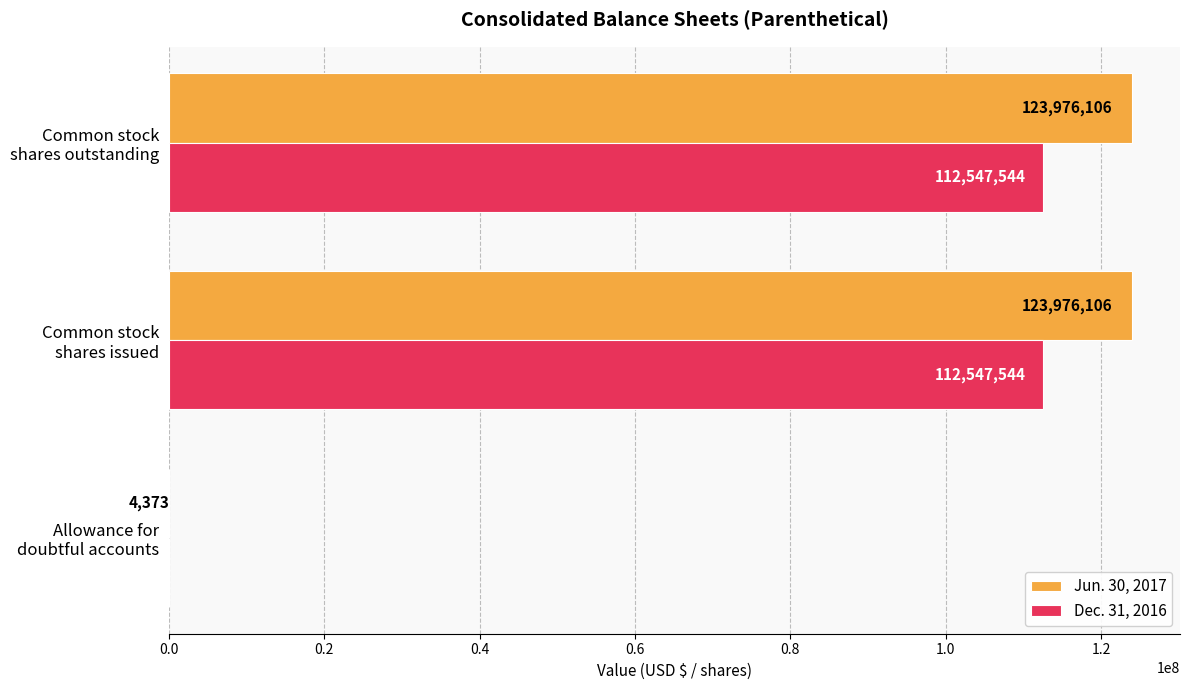

Which series has the largest total across all categories?

Jun. 30, 2017